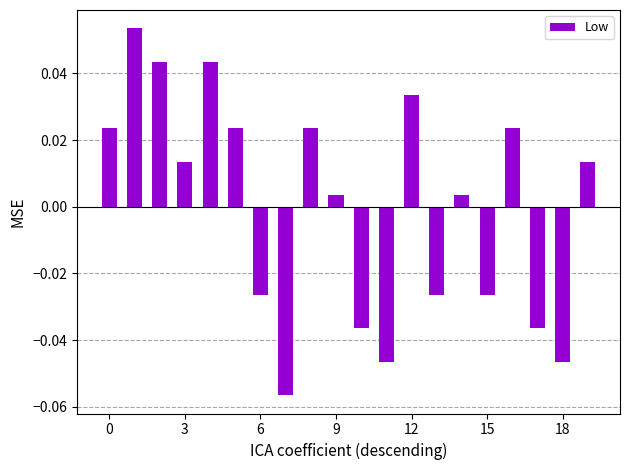

Reading left to right, extract all data points from this chart.

0.0	0.1	0.0	0.0	0.0	0.0	-0.0	-0.1	0.0	0.0	-0.0	-0.0	0.0	-0.0	0.0	-0.0	0.0	-0.0	-0.0	0.0